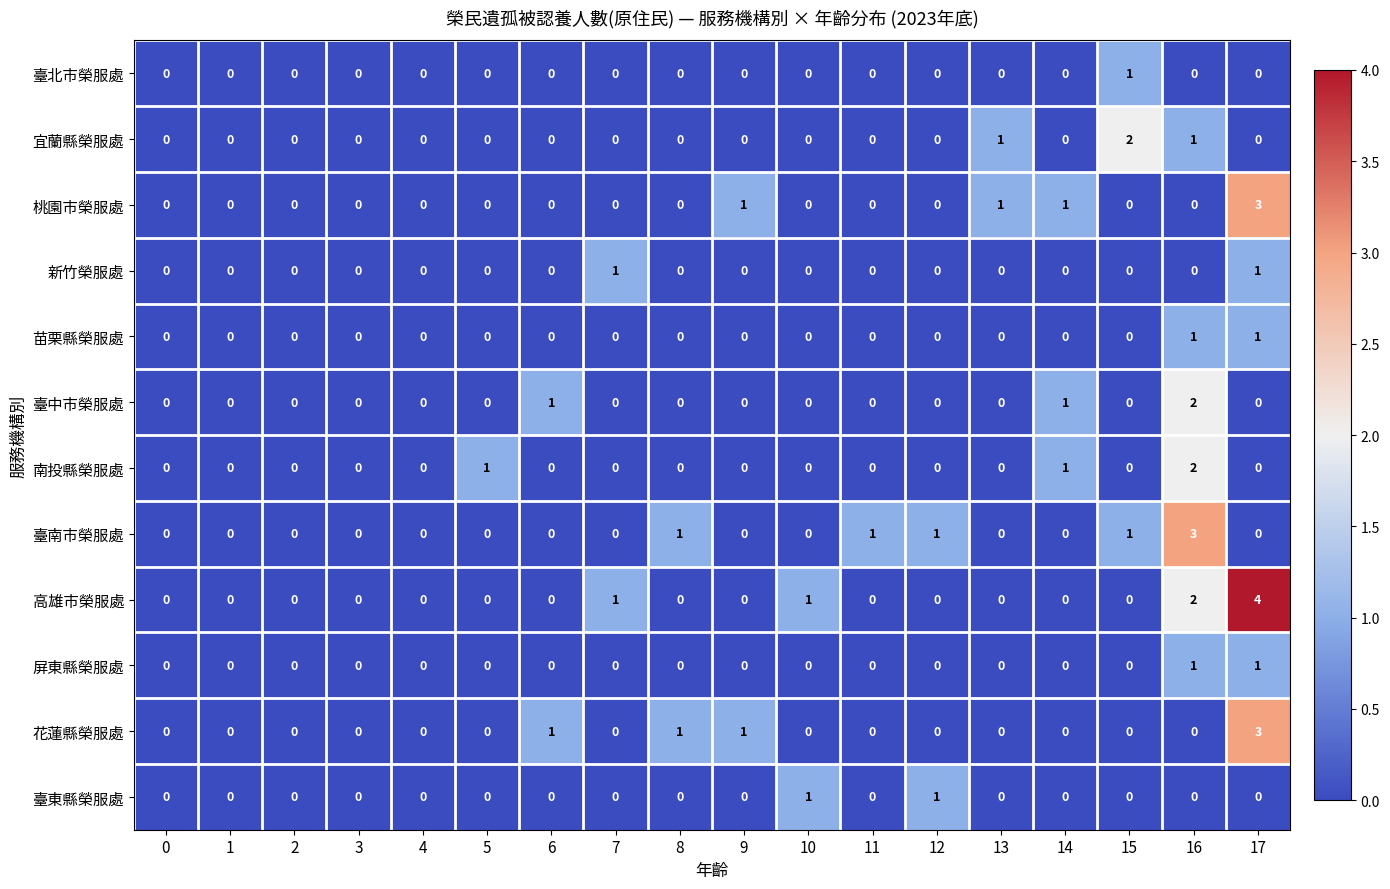

Which series has the widest spread of values?

高雄市榮服處